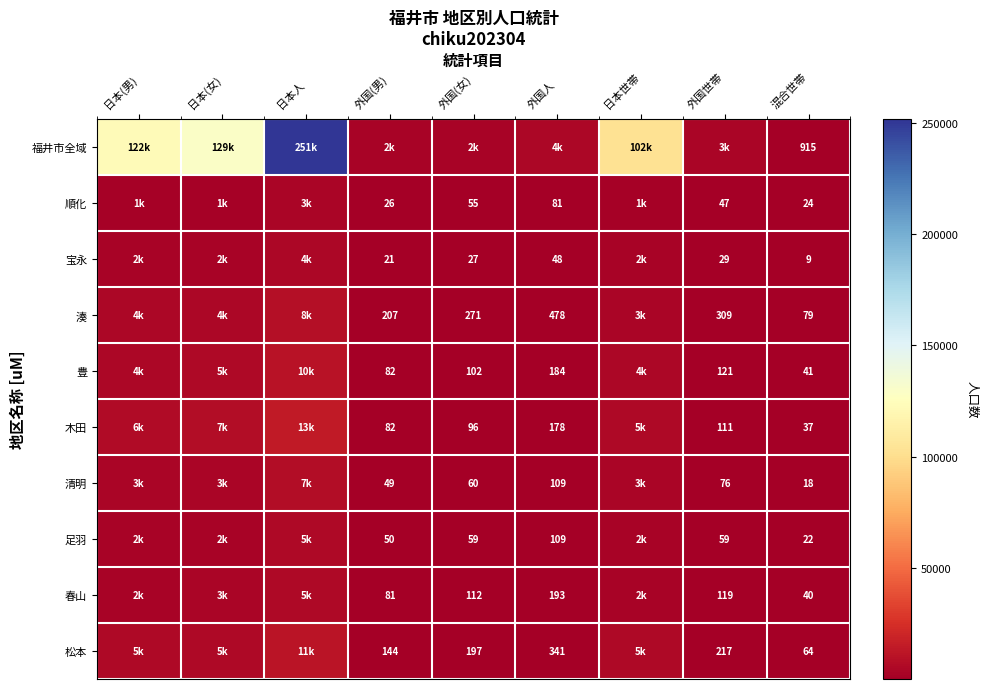

What is the sum of the 湊 values at 外国(男) and 外国人?

685